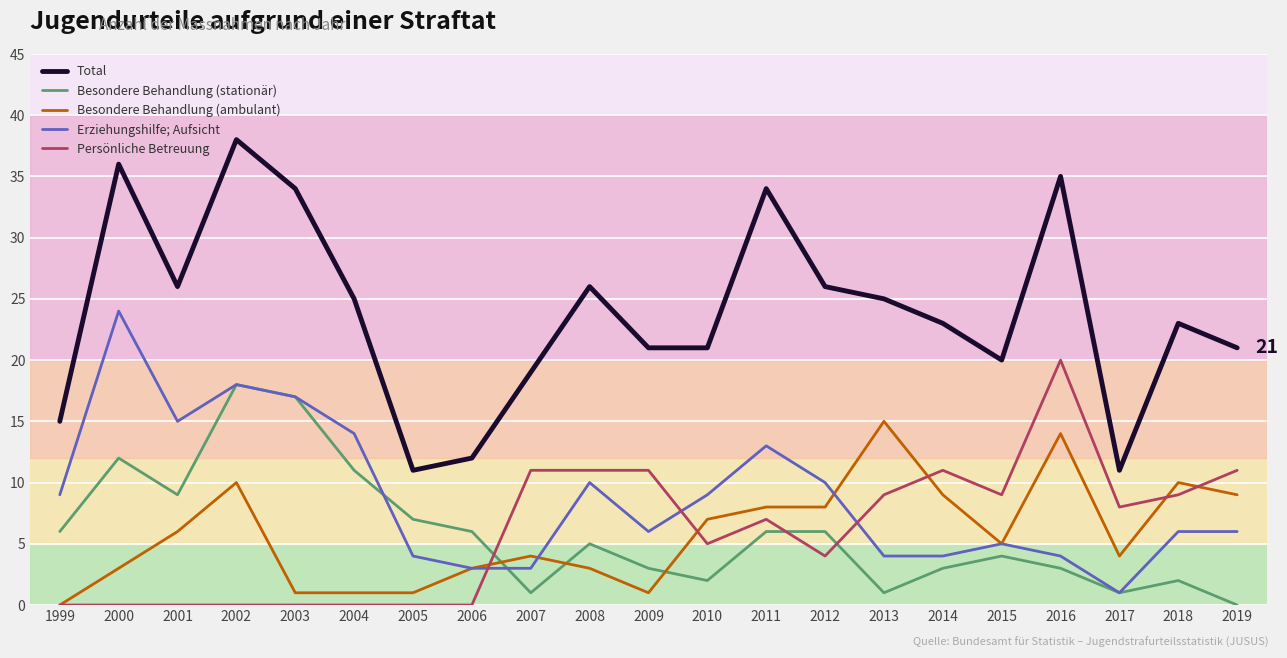

At which category is the sum across all series the highest?

2002